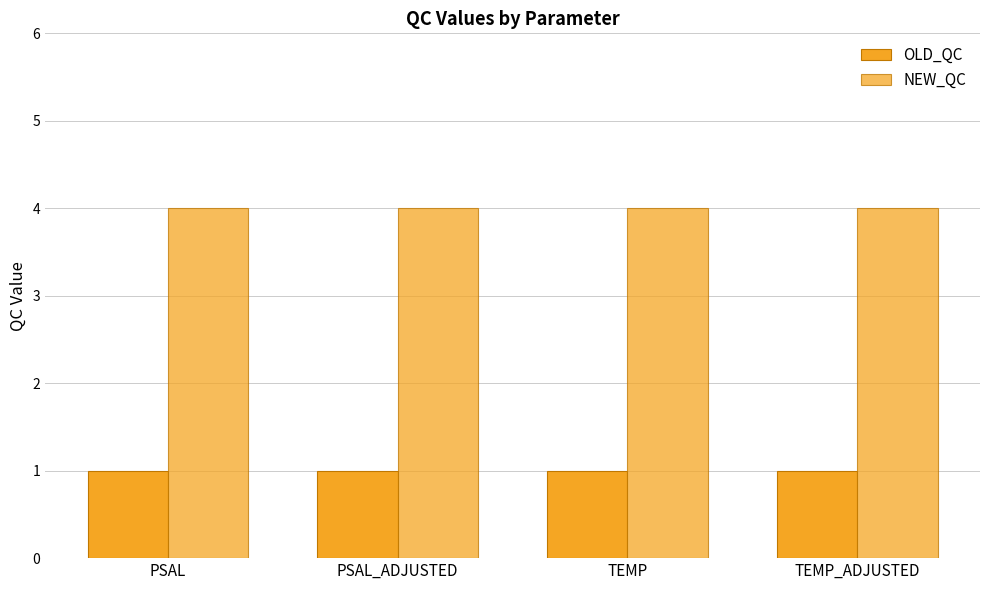

Rank the series at PSAL_ADJUSTED from highest to lowest value.

NEW_QC, OLD_QC